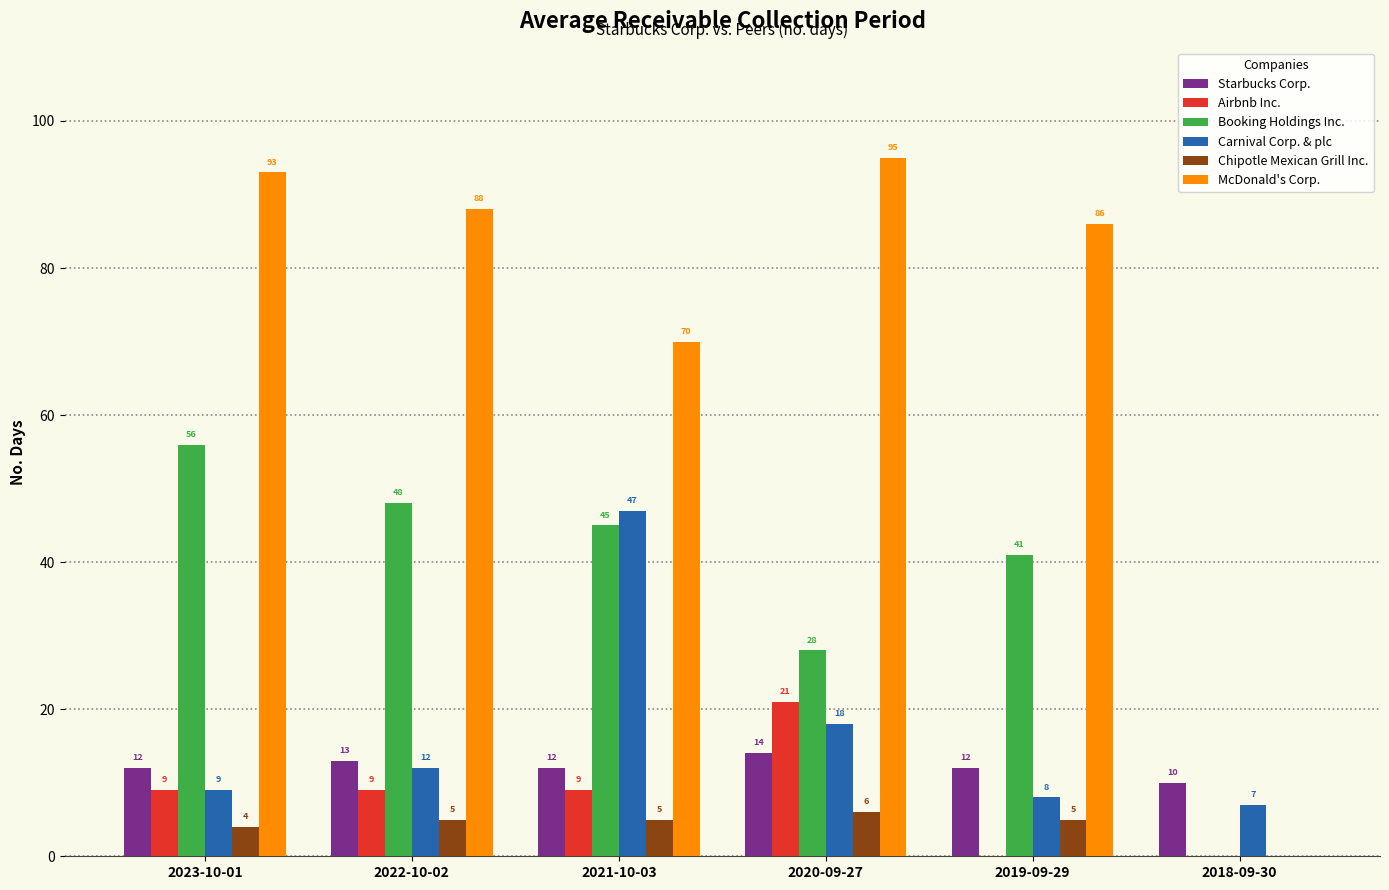

How many data points does each series have?

6